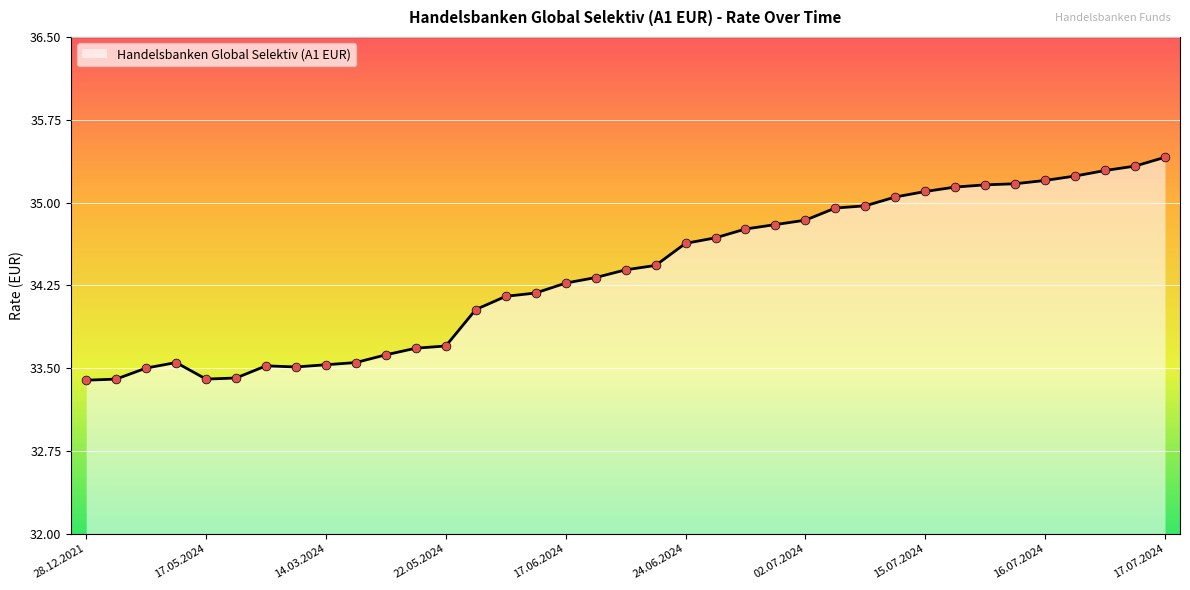

What is the change in value from 10.06.2024 to 03.07.2024?

+1.5